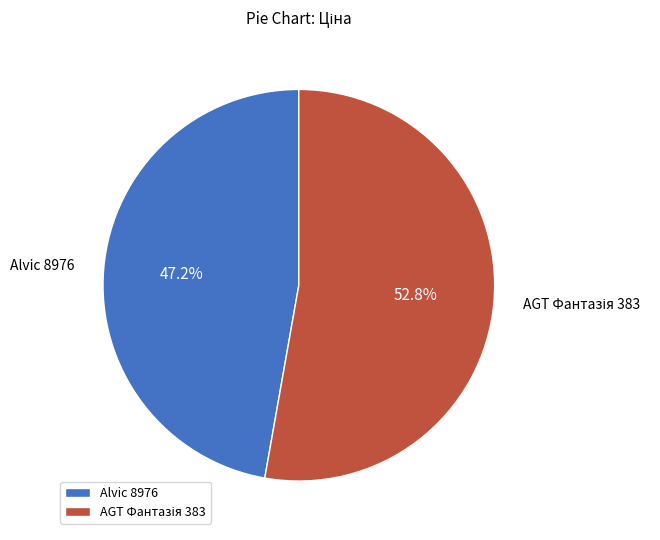

Which category has the smallest portion of the pie?

Alvic 8976